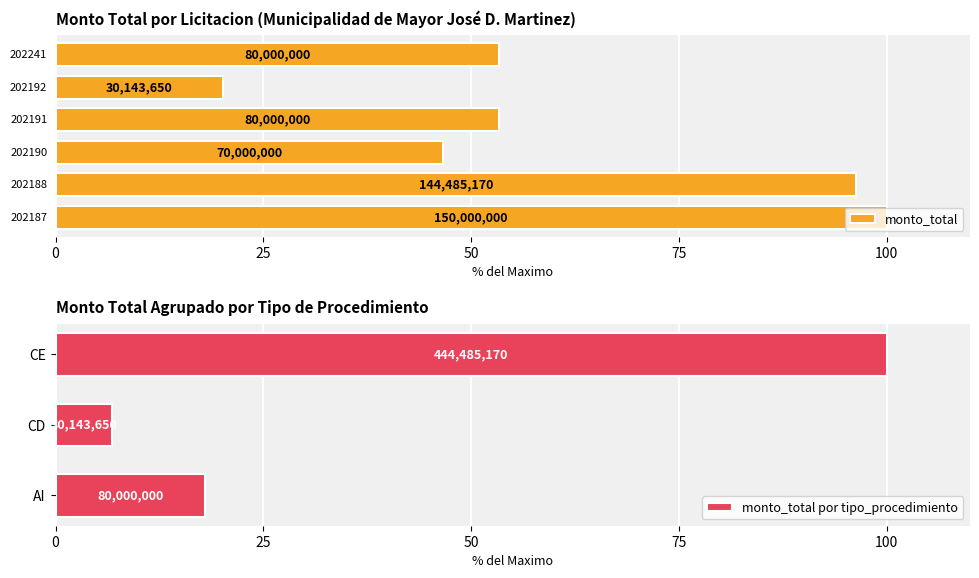

What is the difference between the maximum and minimum values?

93.2